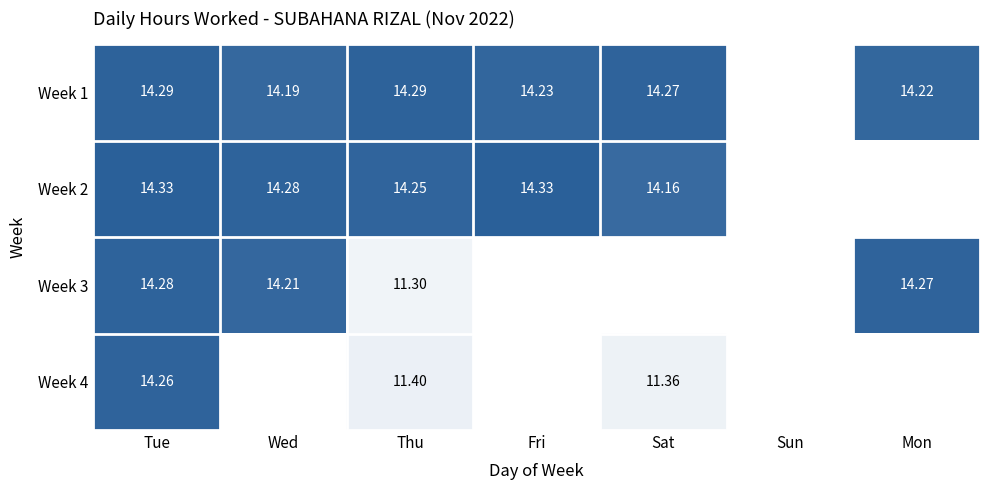

How many categories are shown in the chart?

7